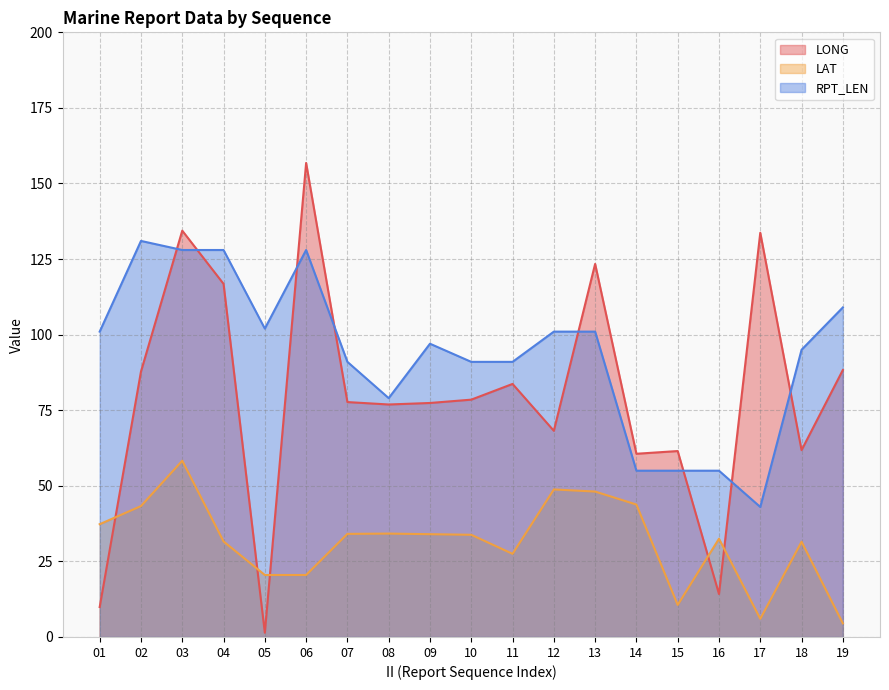

What is the value of the LONG point at the 11th from the left?

83.7